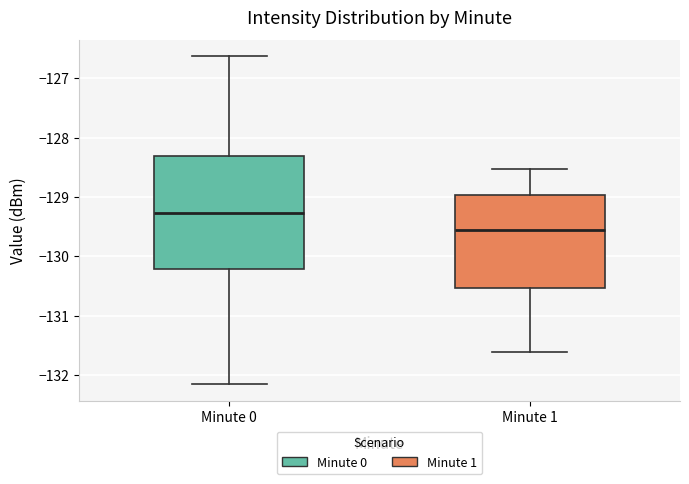

Where does the lower whisker of the box for Minute 0 end on the y-axis? The values are not printed on the chart, so give them approximately, as read against the axis.

-132.2